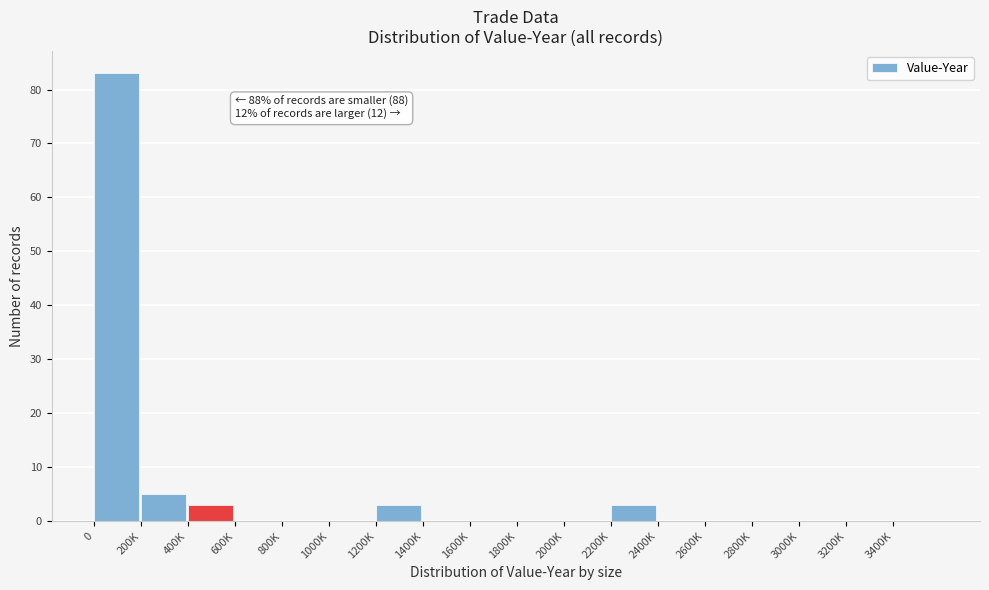

Reading left to right, what are all the values shown in this chart?

0=83	200K=5	400K=3	600K=0	800K=0	1000K=0	1200K=3	1400K=0	1600K=0	1800K=0	2000K=0	2200K=3	2400K=0	2600K=0	2800K=0	3000K=0	3200K=0	3400K=0